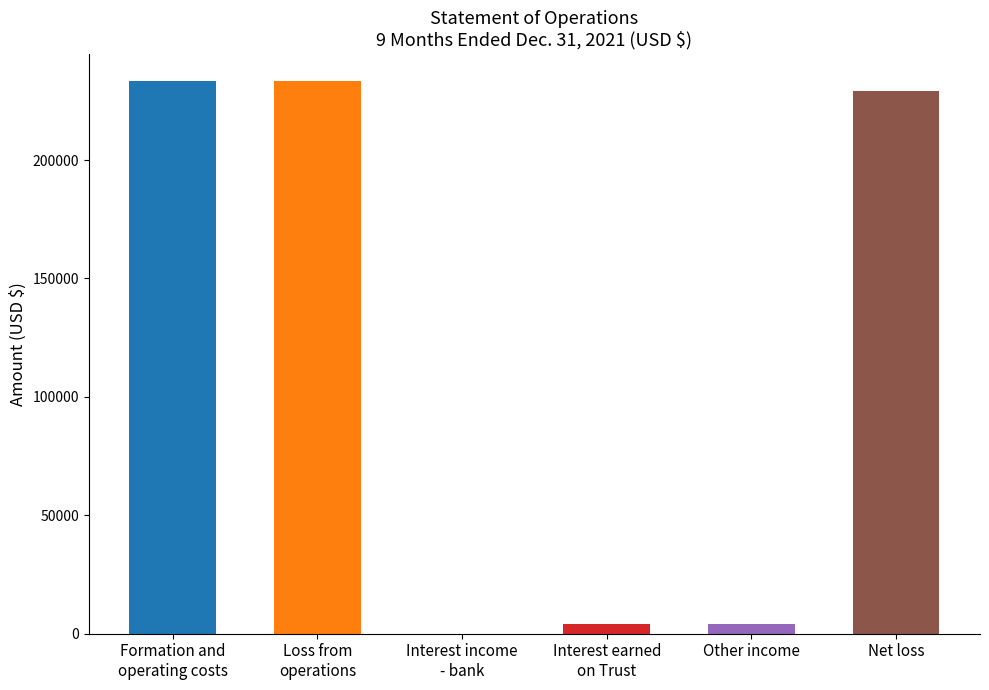

Rank the categories by value from lowest to highest.

Interest income
- bank, Interest earned
on Trust, Other income, Net loss, Formation and
operating costs, Loss from
operations